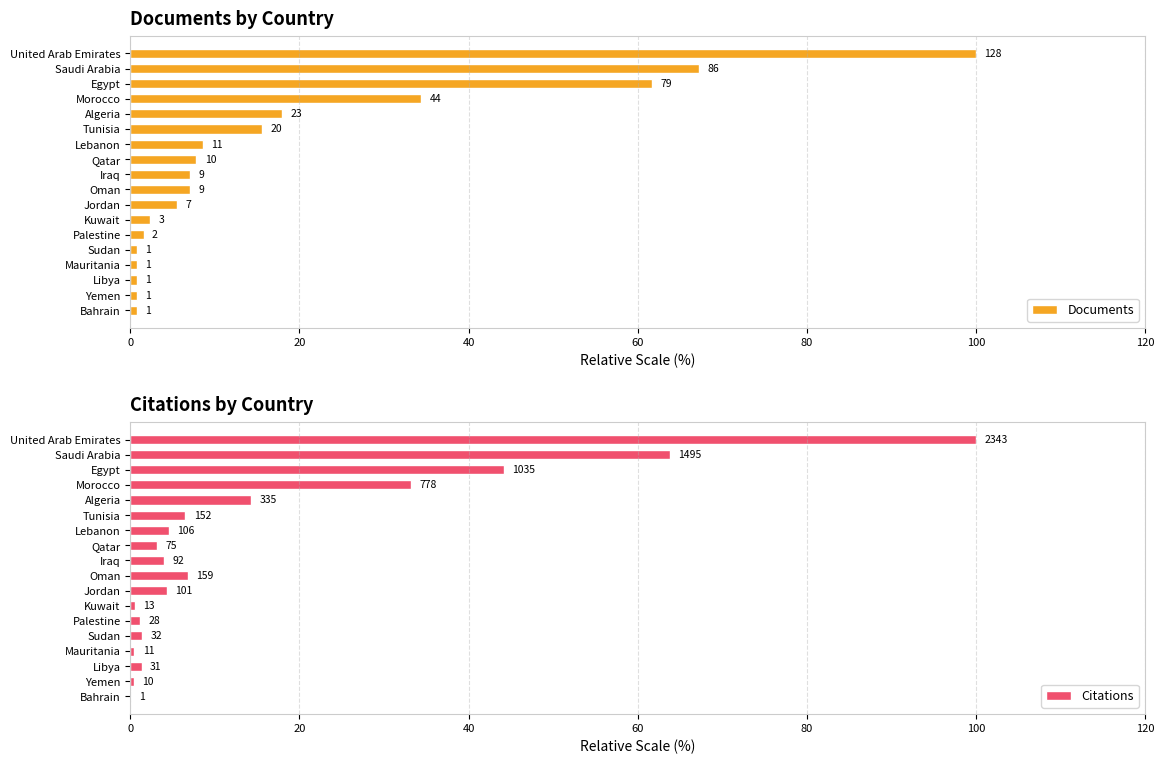

What are all the series names shown in the legend?

Documents, Citations